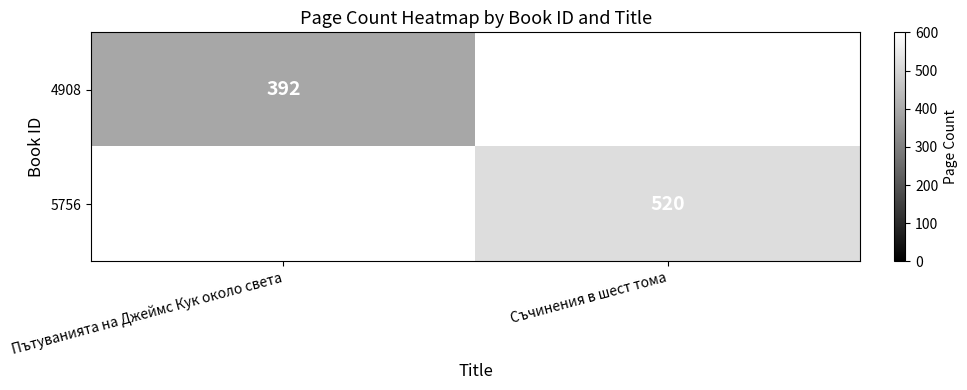

The value of 5756 at Съчинения в шест тома is 908. True or false?

False